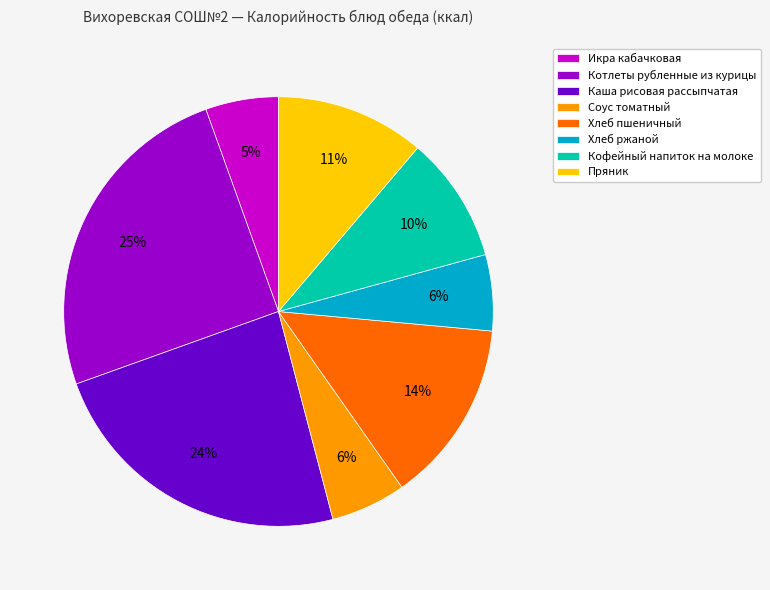

Do Кофейный напиток на молоке and Каша рисовая рассыпчатая together represent more than half of the pie?

No